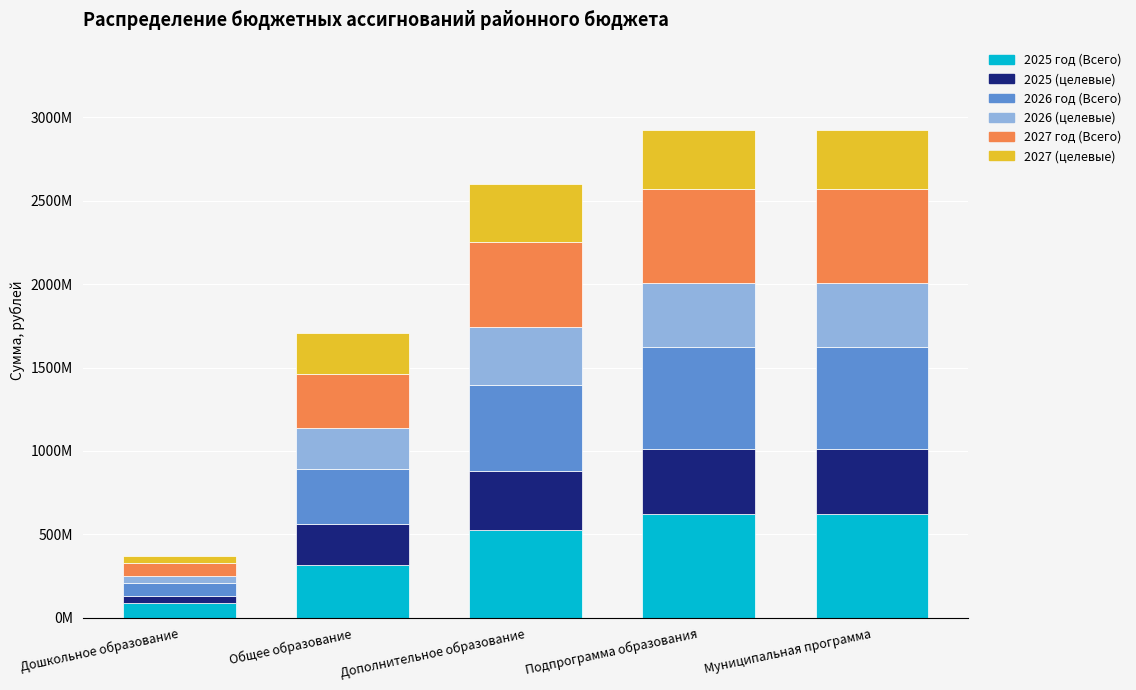

Does the chart contain stacked bars?

Yes